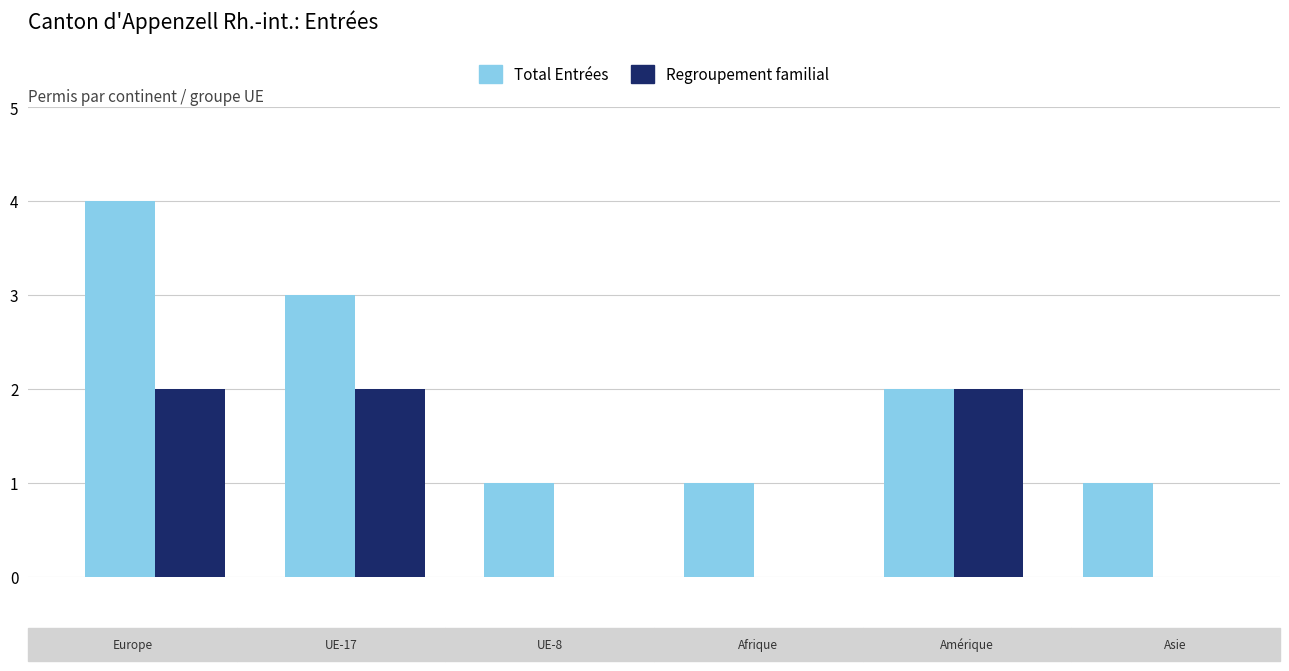

Count the number of categories in the chart.

6